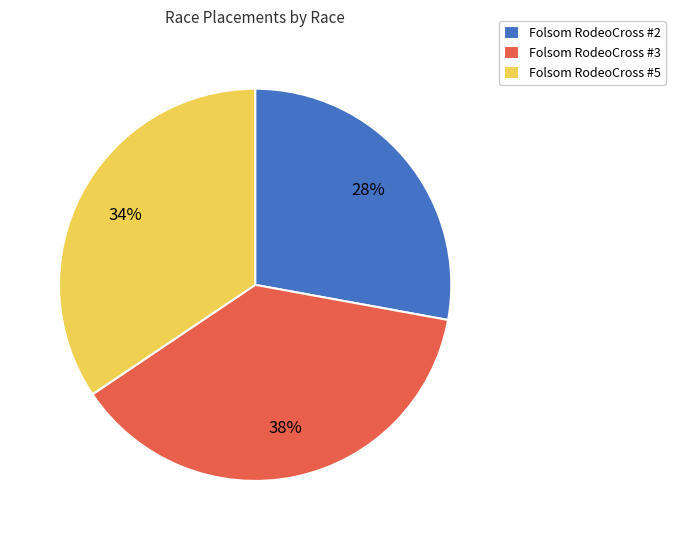

Is there any slice that represents more than half of the pie?

No